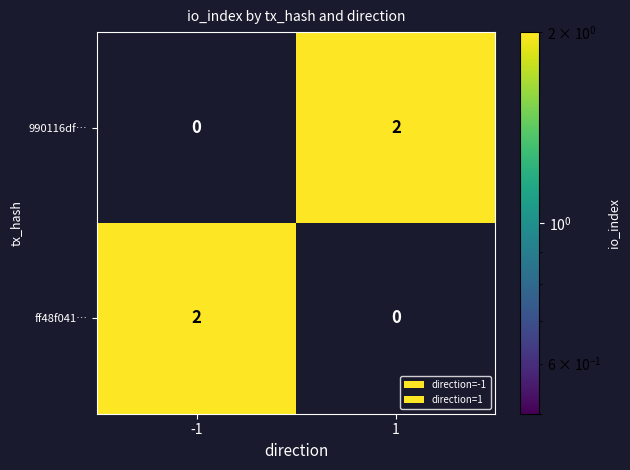

At 1, list the series in order from largest to smallest.

990116df…, ff48f041…